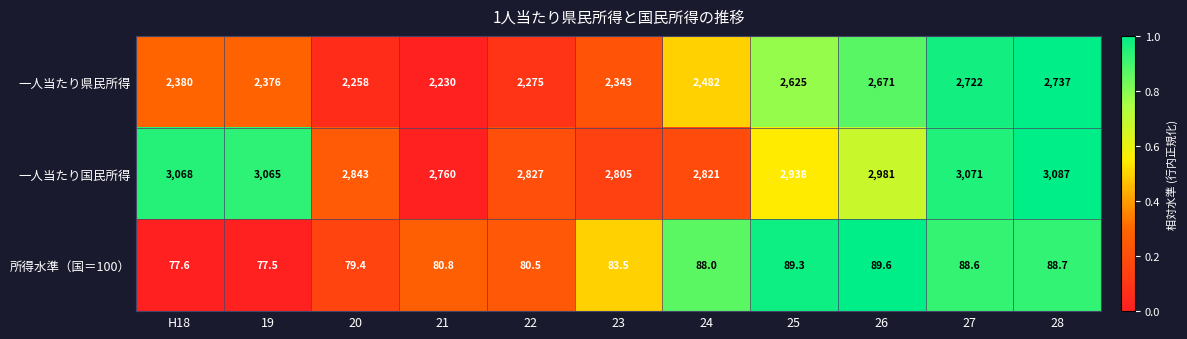

What is the sum of all 所得水準（国＝100） values?

923.5